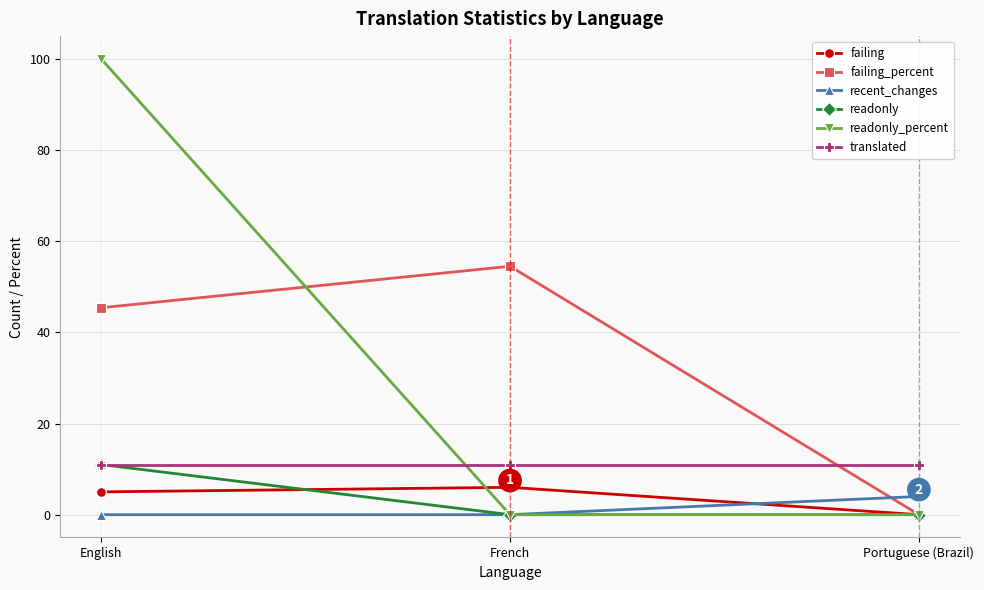

The value of failing_percent at Portuguese (Brazil) is 0.0. True or false?

True